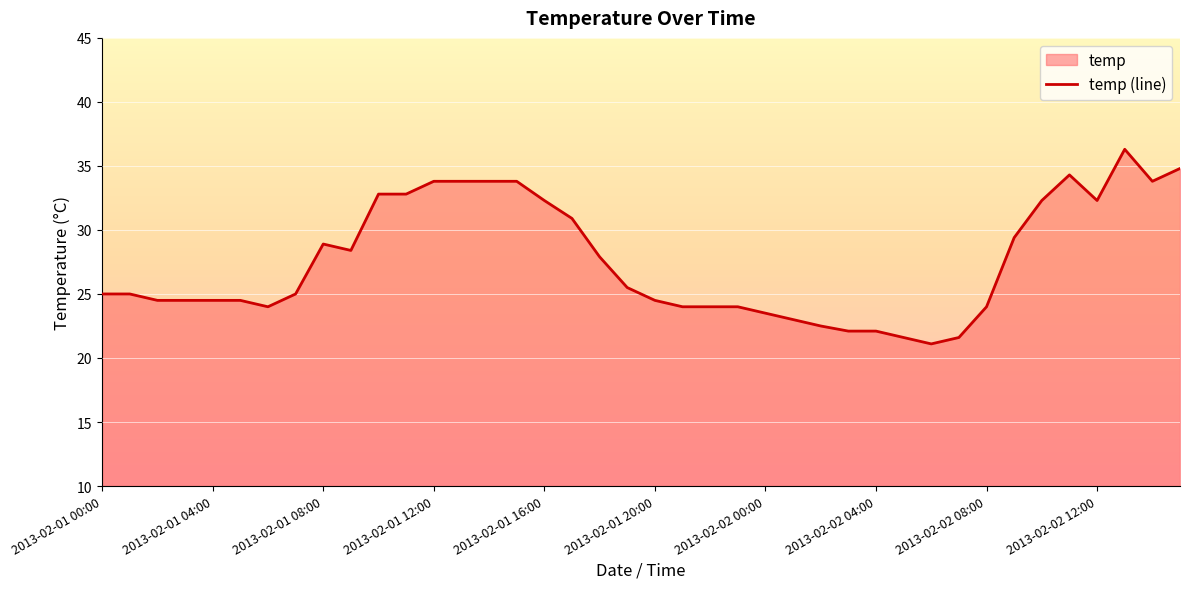

Reading left to right, list all the values displayed in this chart.

25.0	25.0	24.5	24.5	24.5	24.5	24.0	25.0	28.9	28.4	32.8	32.8	33.8	33.8	33.8	33.8	32.3	30.9	27.9	25.5	24.5	24.0	24.0	24.0	23.5	23.0	22.5	22.1	22.1	21.6	21.1	21.6	24.0	29.4	32.3	34.3	32.3	36.3	33.8	34.8